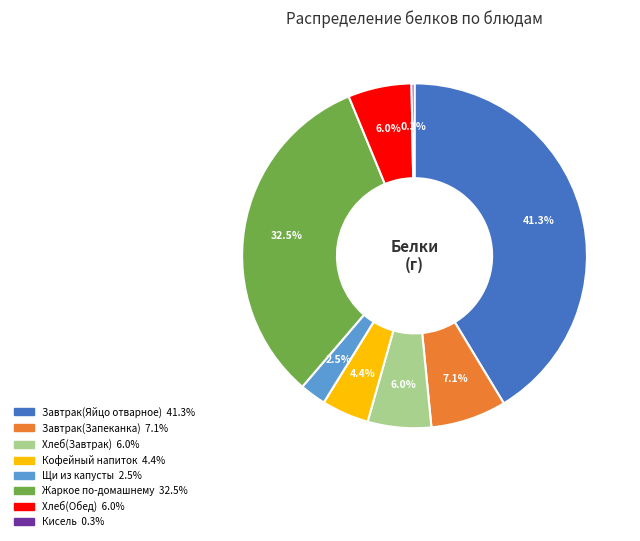

Does Завтрак(Запеканка) represent more than half of the total?

No